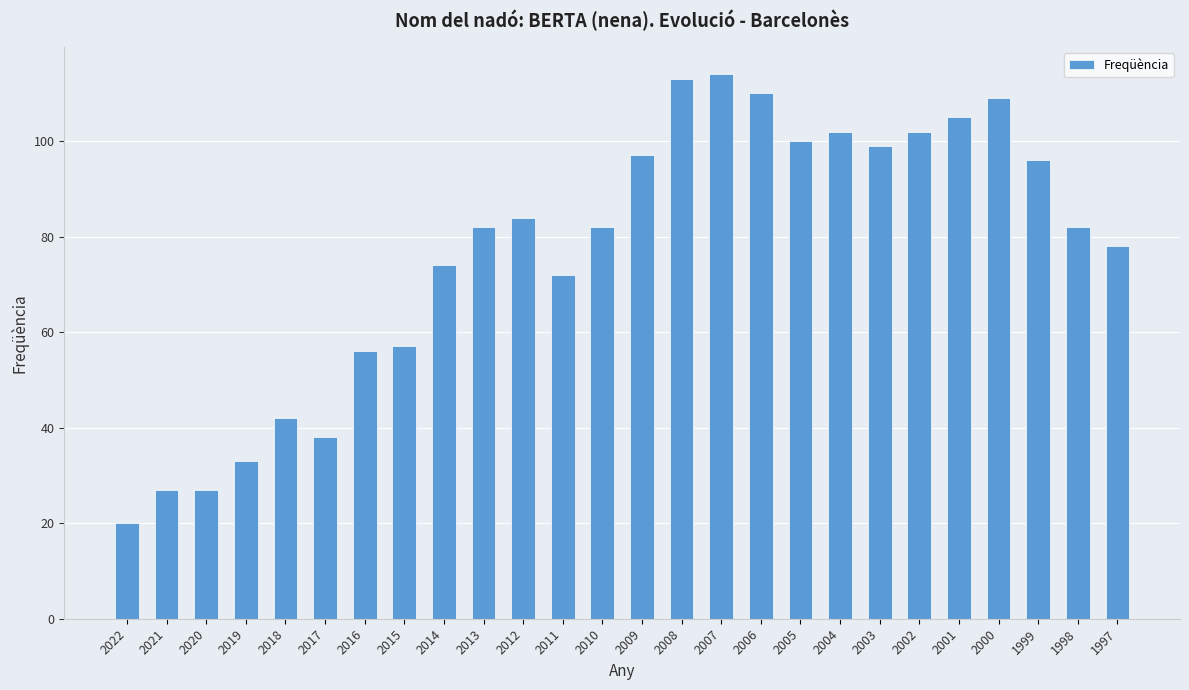

What is the greatest value displayed?

114